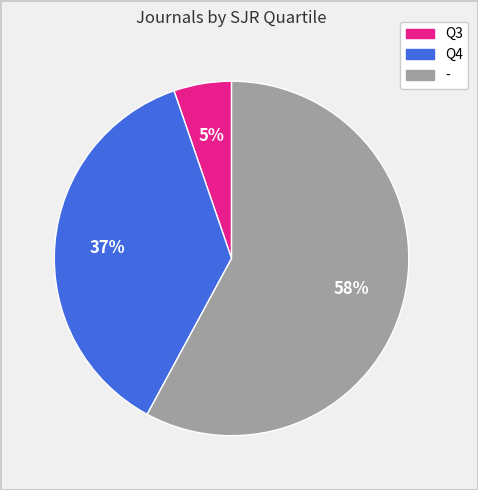

Does Q3 represent more than half of the total?

No